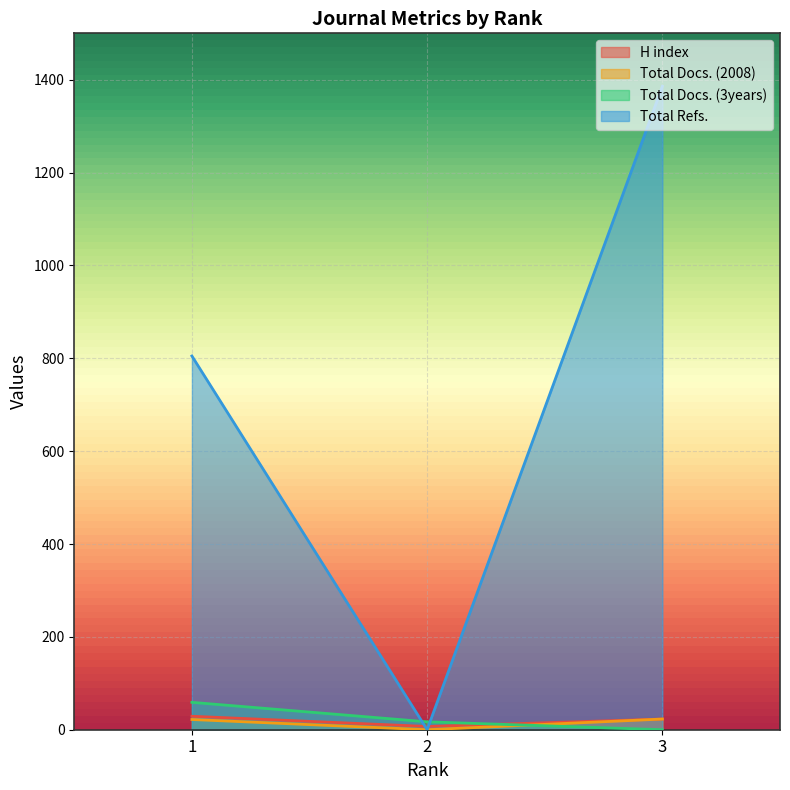

What are all the series names shown in the legend?

H index, Total Docs. (2008), Total Docs. (3years), Total Refs.